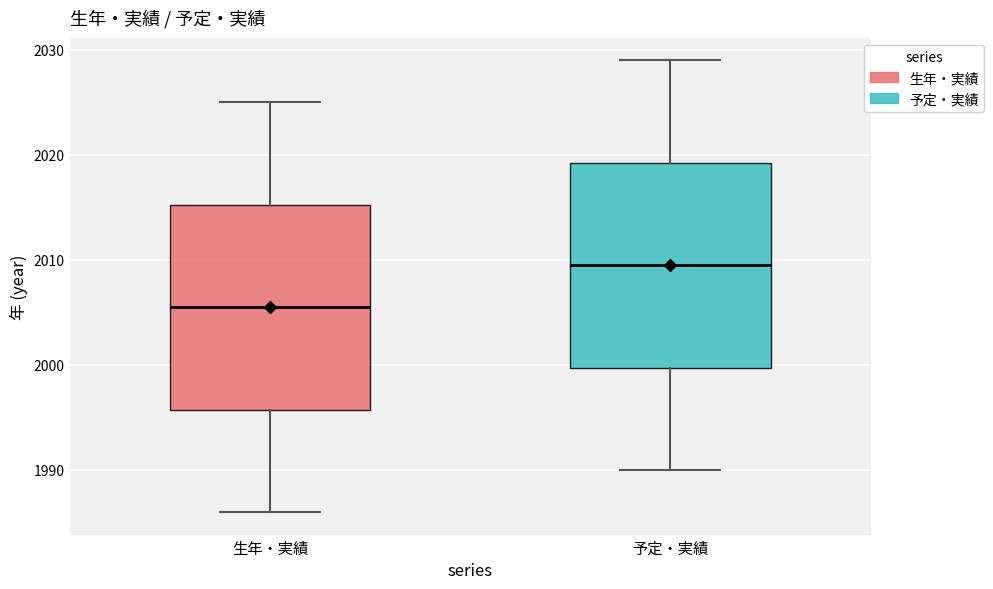

Reading left to right, read every box against the y-axis: the position of its median line, the range the box covers, and the ends of its whiskers. The values are not printed on the chart, so give them approximately, as read against the axis.

生年・実績: median 2006, box 1996 to 2015, whiskers 1986 to 2025
予定・実績: median 2010, box 2000 to 2019, whiskers 1990 to 2029